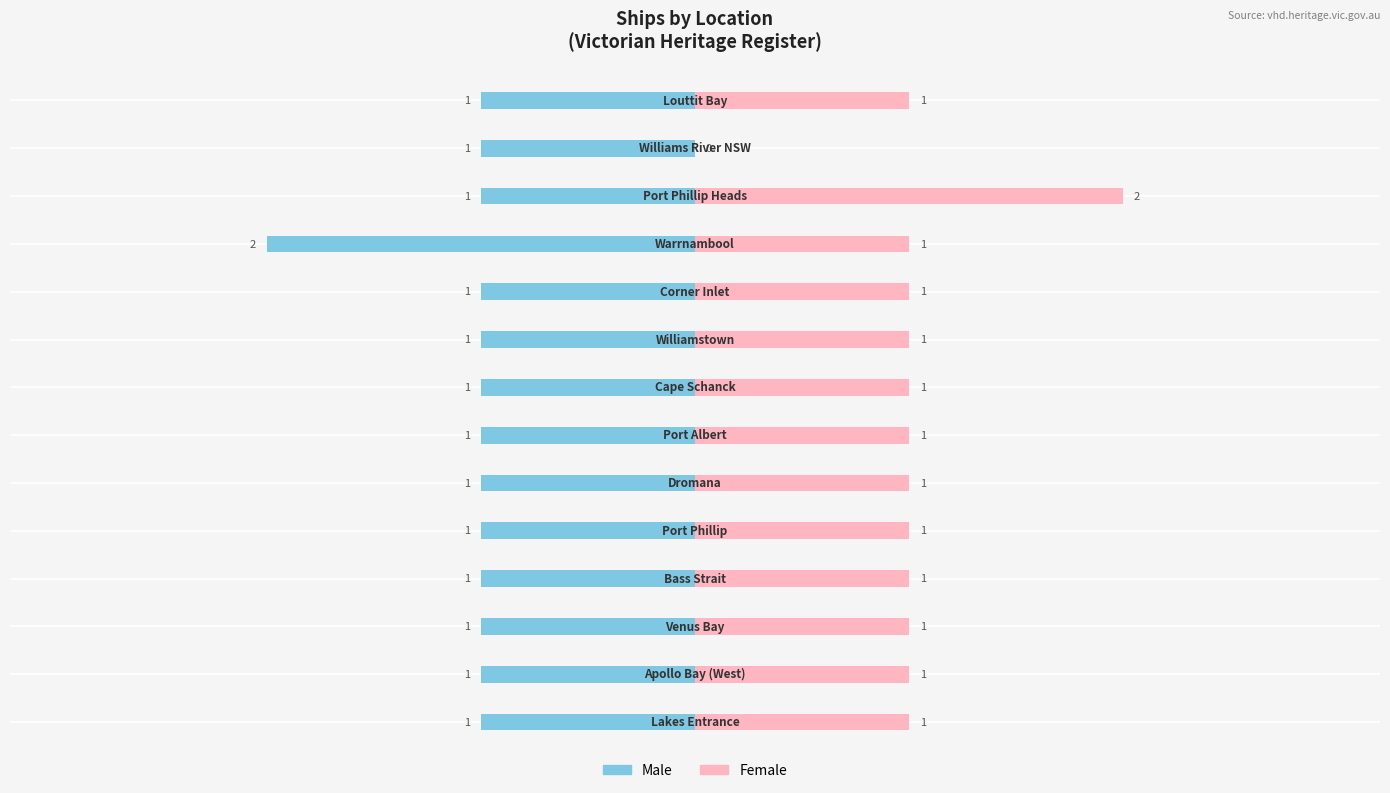

What value does the Male series have at 10?

-2